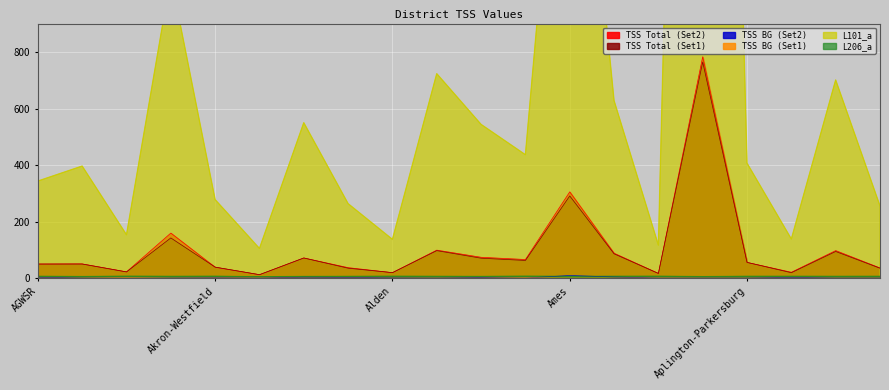

How many data points does each series have?

20